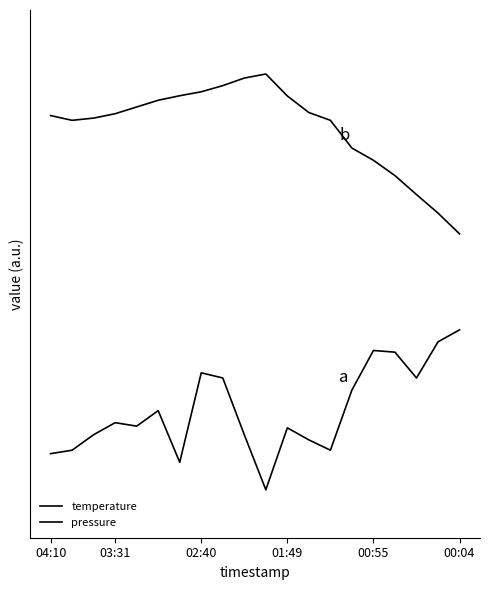

What is the difference between the second highest and second lowest values in the pressure series?

0.8